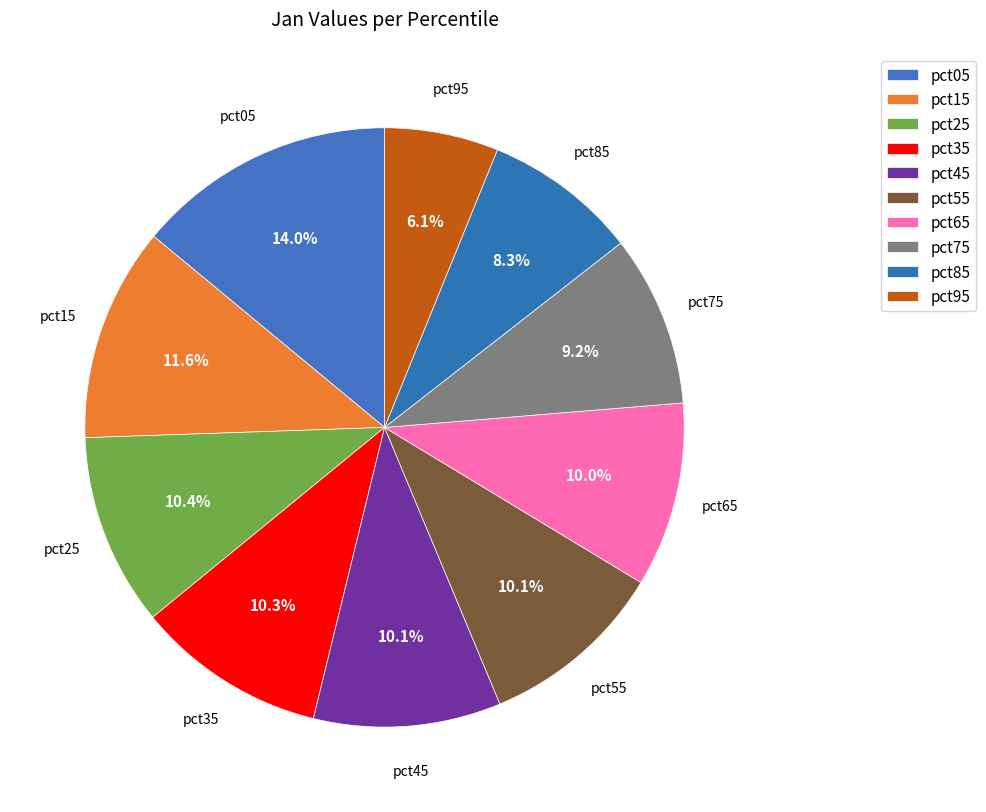

What is the change in value from pct45 to pct95?

-0.1